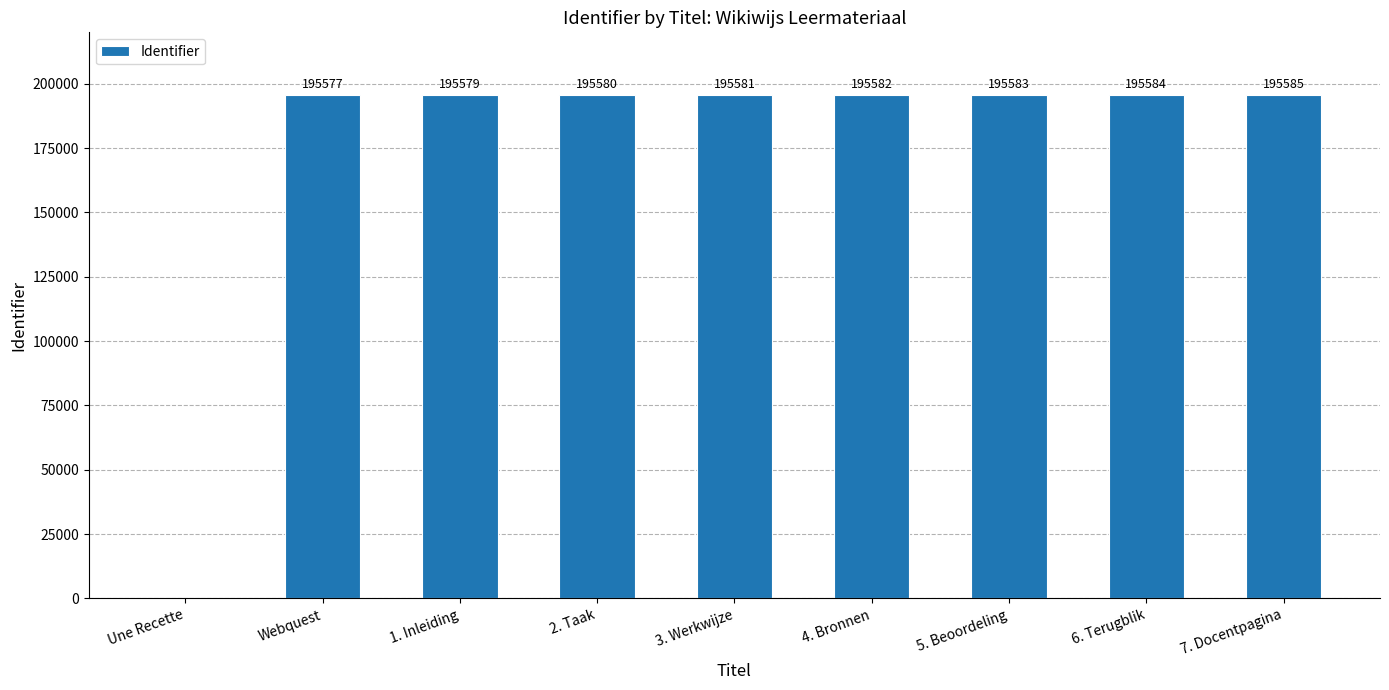

The value at 3. Werkwijze is 195581. True or false?

True